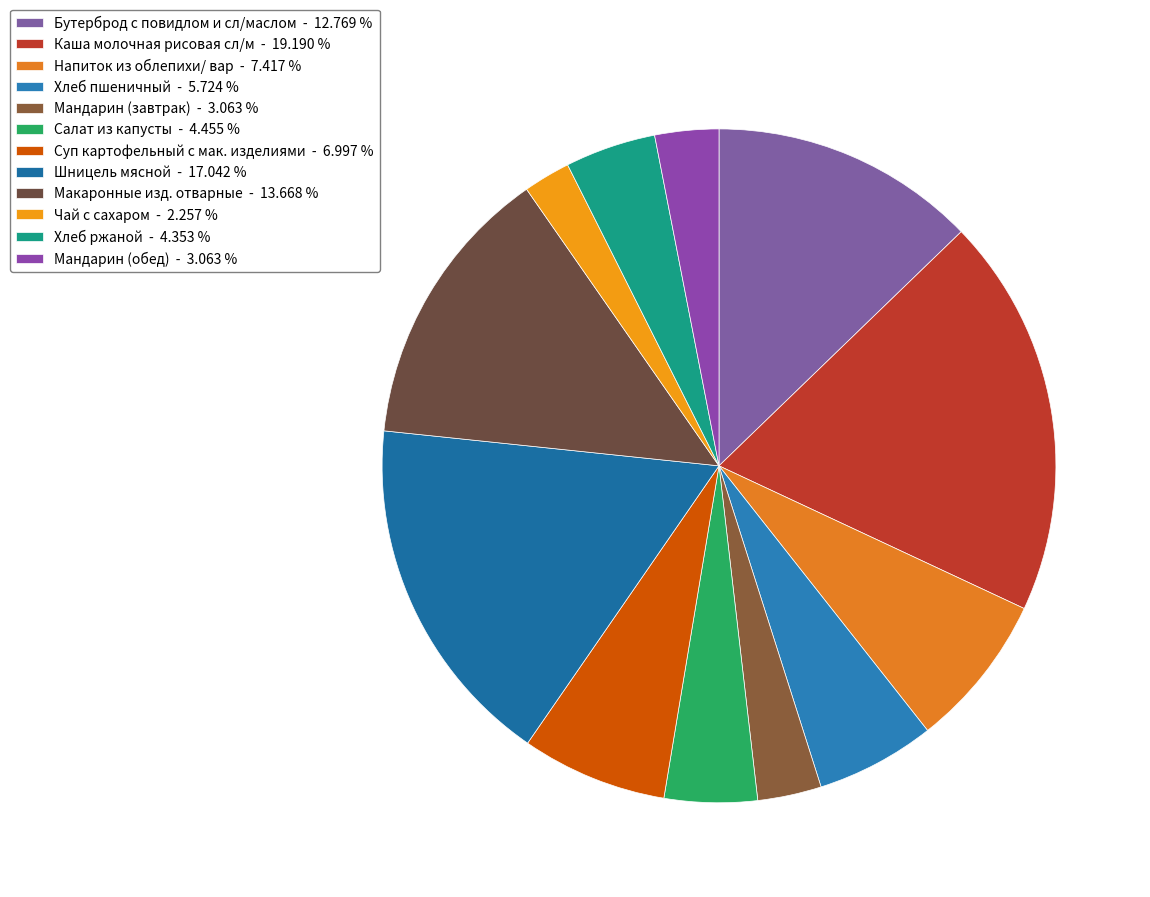

How many slices are in this pie chart?

12